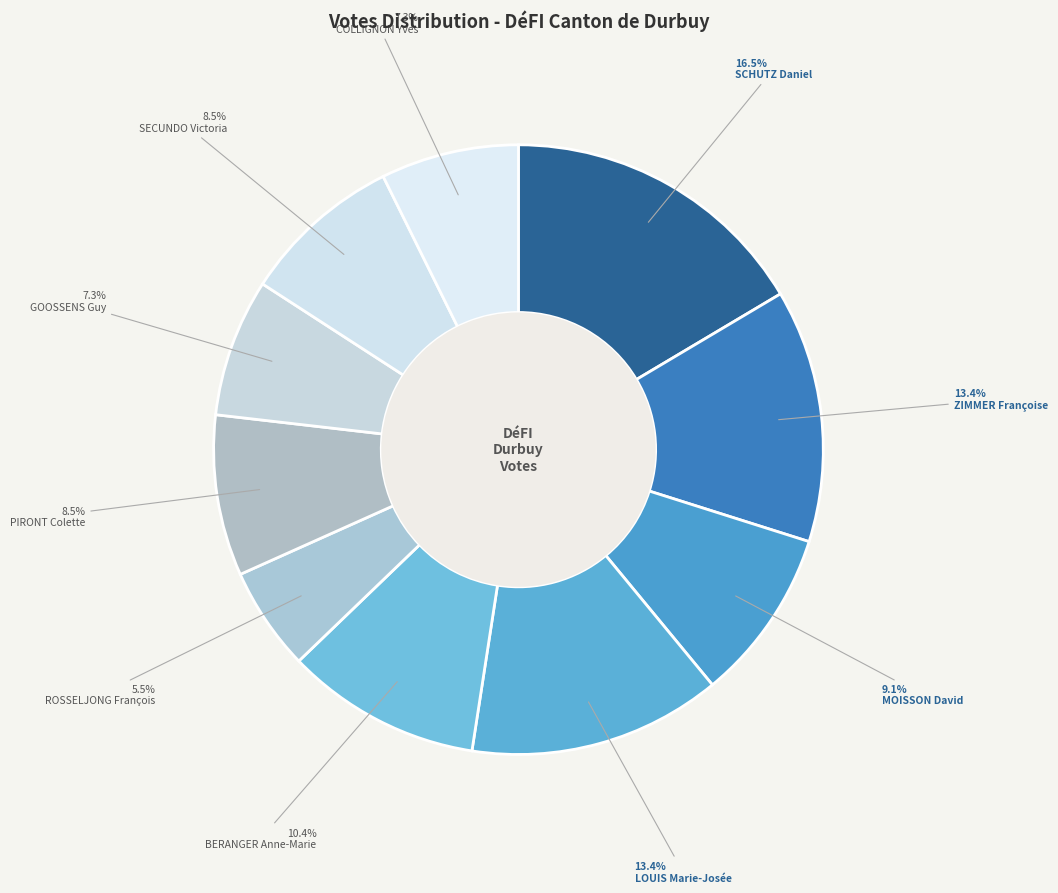

True or false: GOOSSENS Guy accounts for 7% of the total.

True